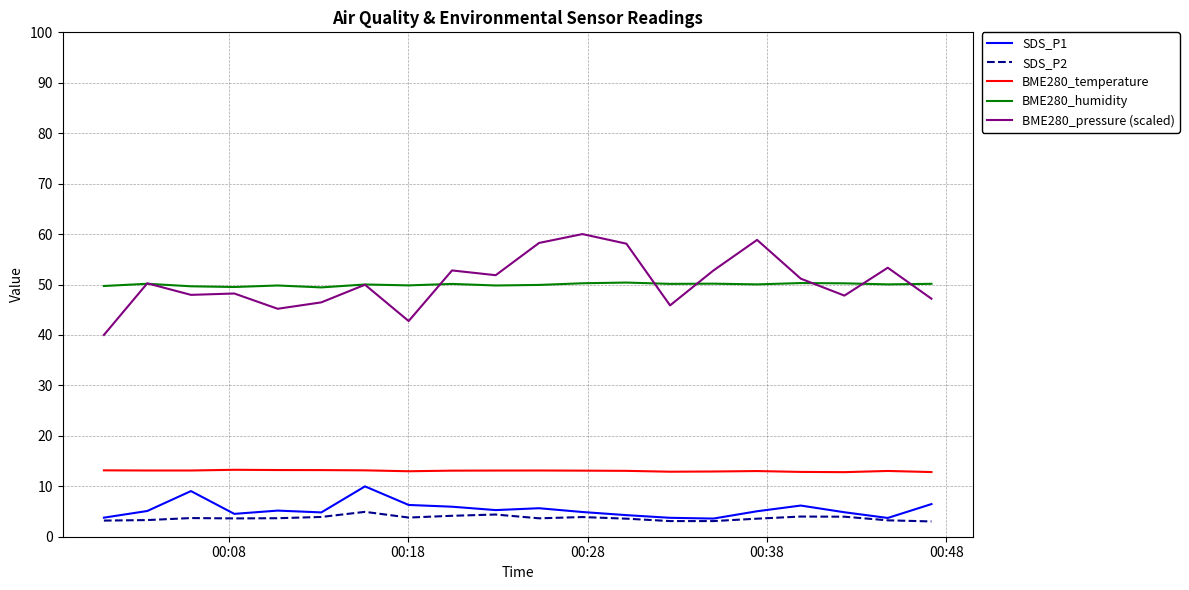

List the series in order of their peak value, lowest first.

SDS_P2, SDS_P1, BME280_temperature, BME280_humidity, BME280_pressure (scaled)